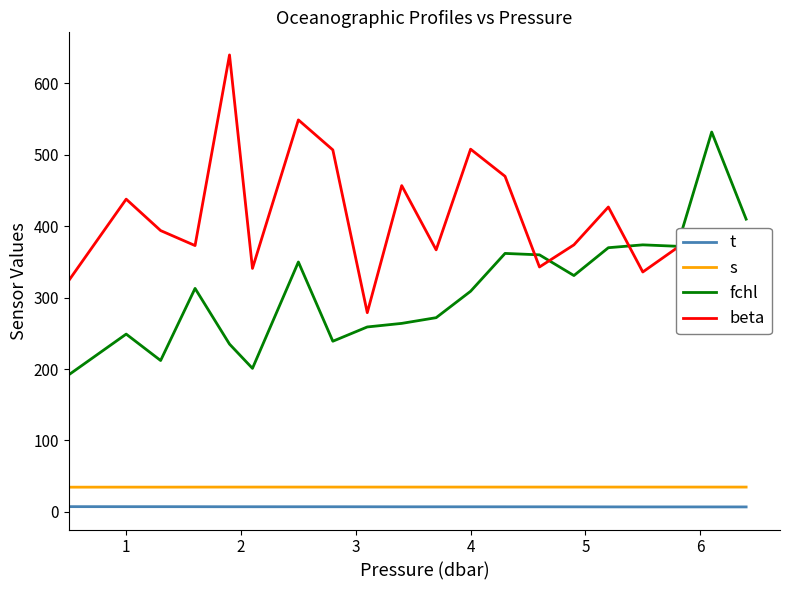

True or false: fchl and beta cross at least once.

True